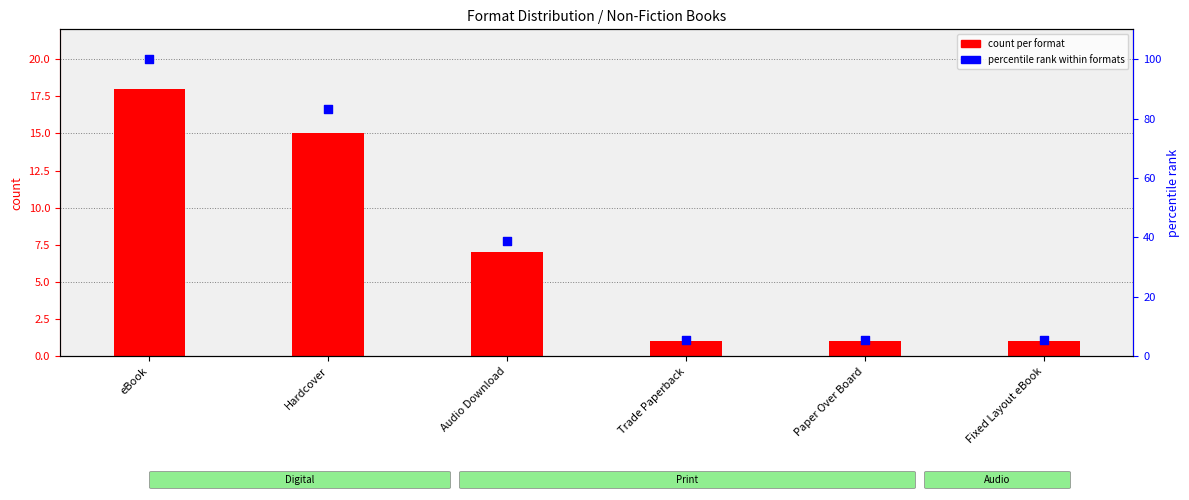

Which series reaches the minimum Y coordinate?

count per format